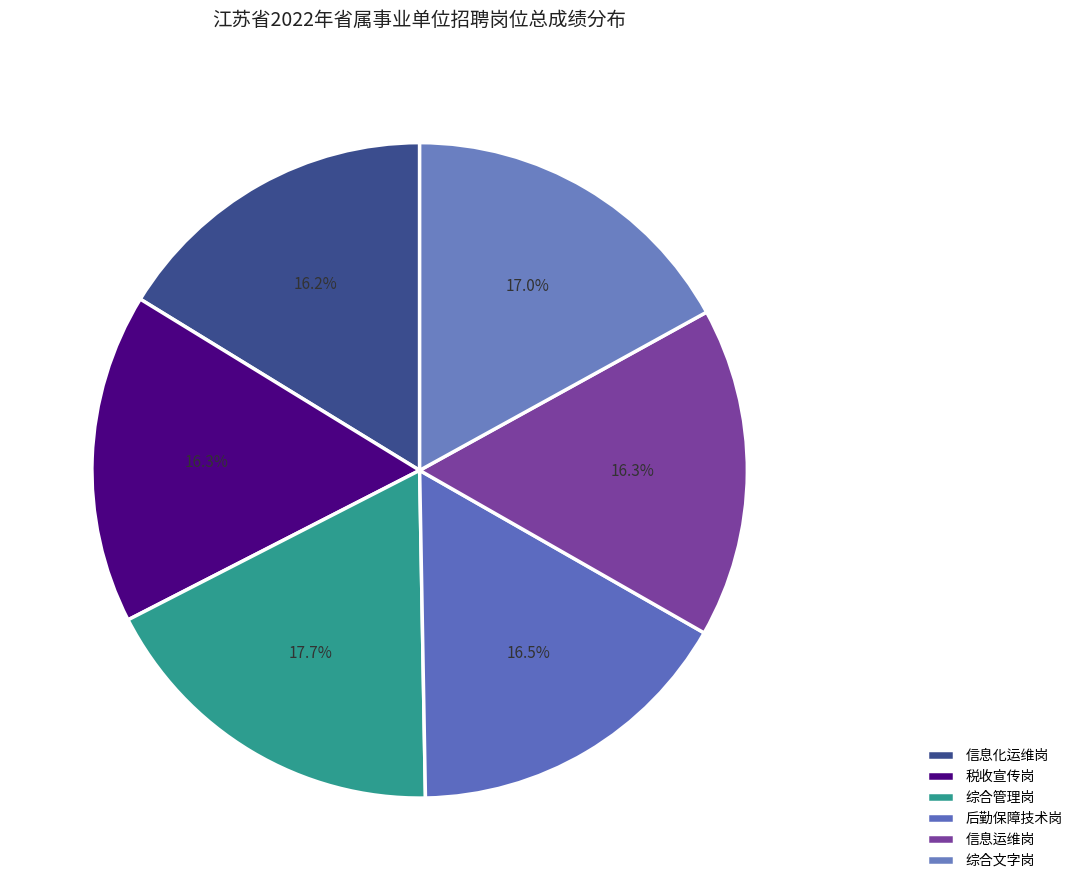

Count the number of slices in the pie.

6